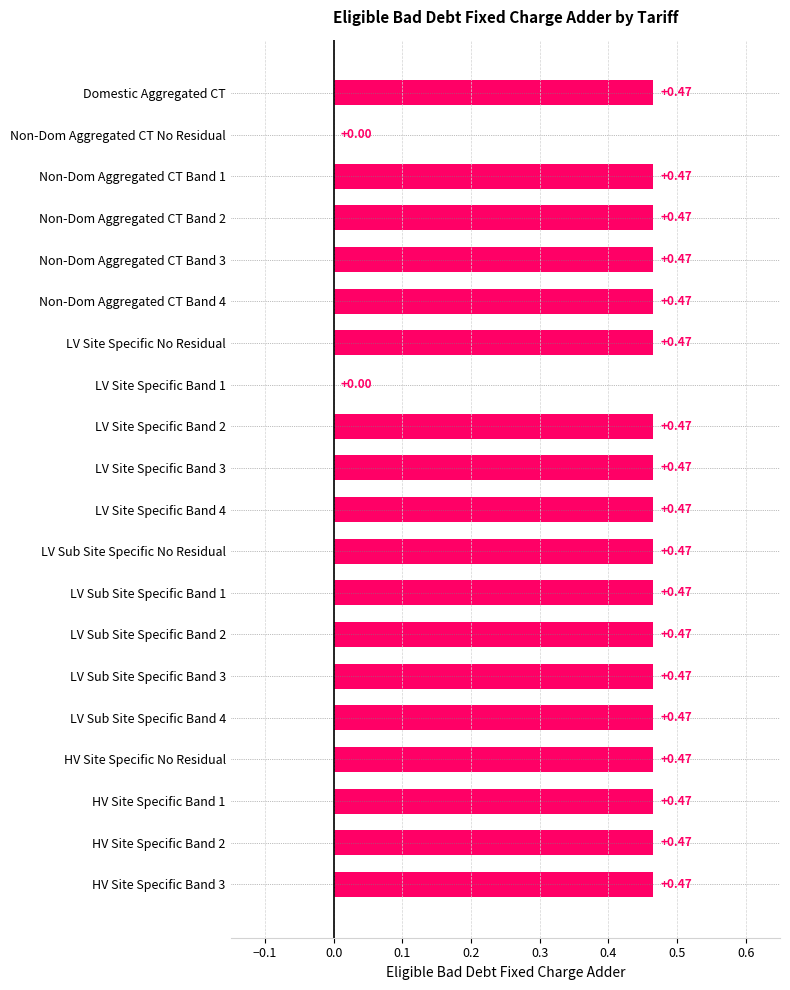

How many values exceed 0?

18